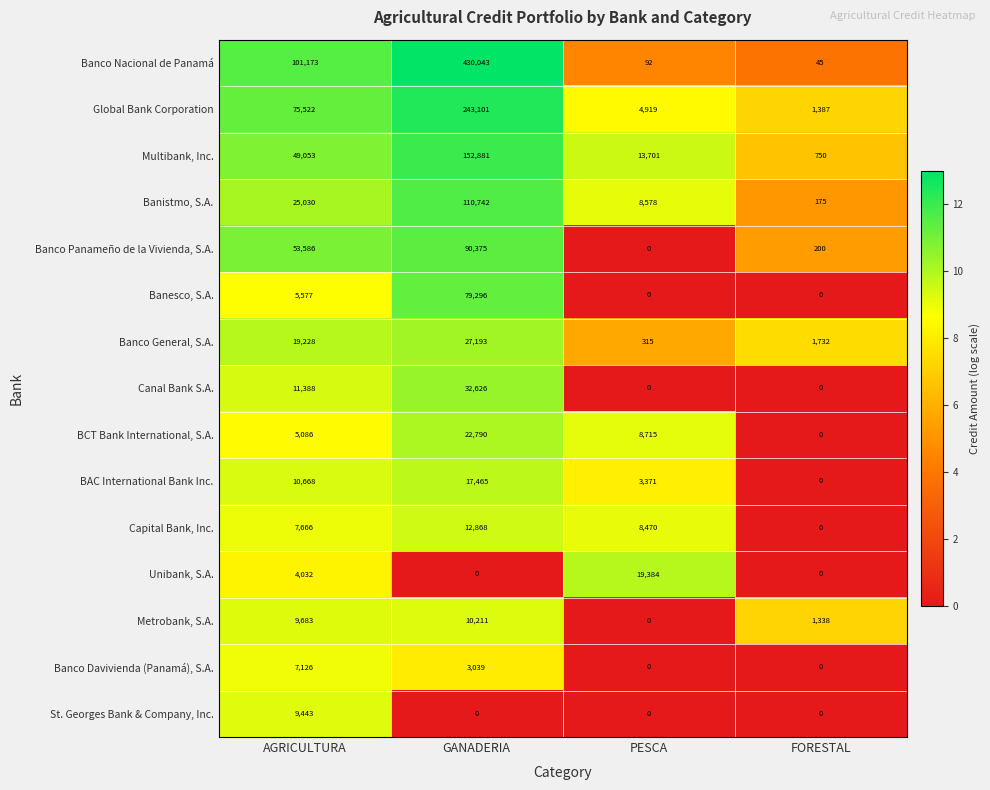

How many data points does each series have?

4